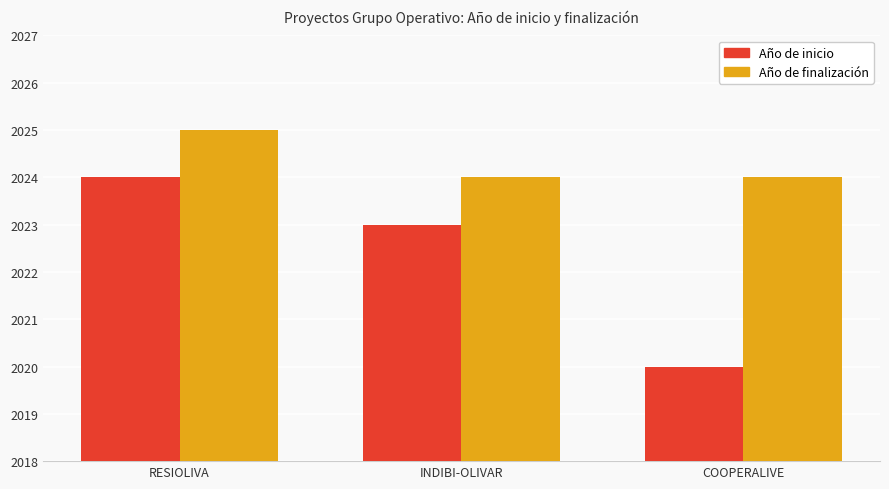

At which label does Año de inicio reach its minimum?

COOPERALIVE